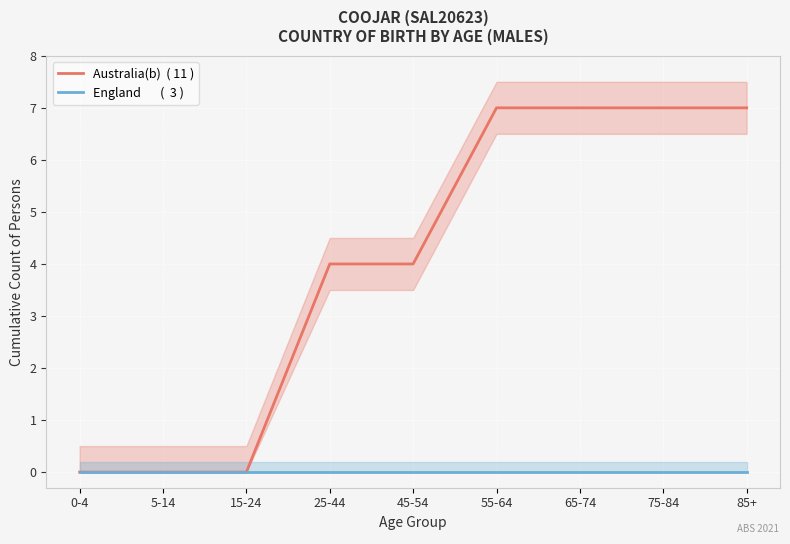

What are all the series names shown in the legend?

Australia(b)  ( 11 ), England       (  3 )